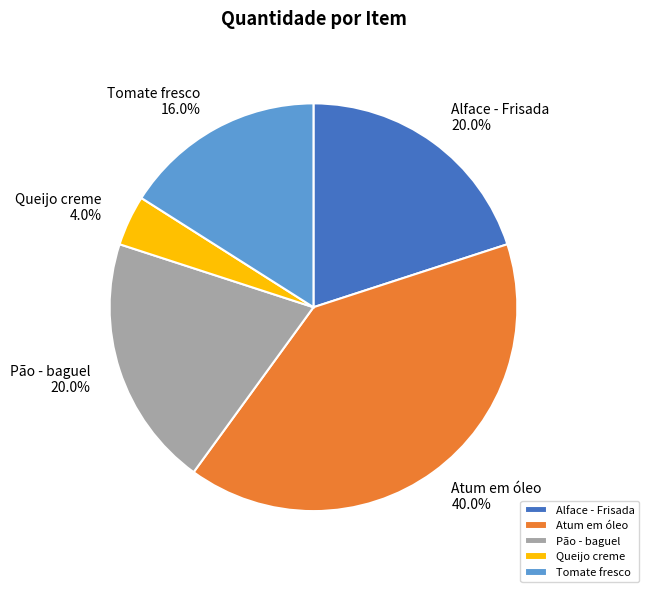

What percentage is NOT represented by Pão - baguel?

80.0%